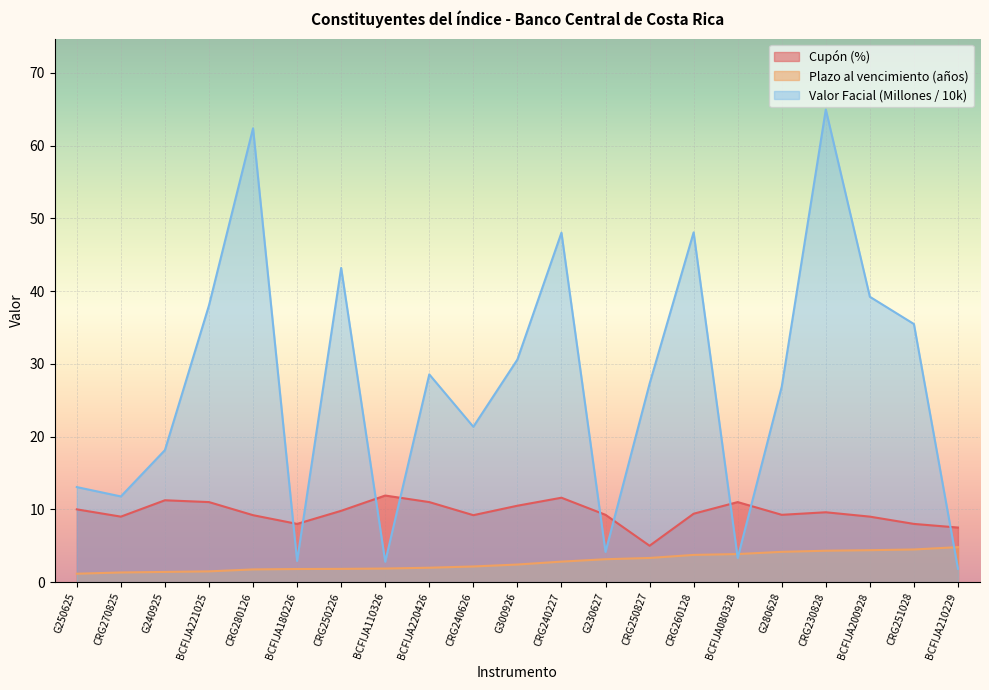

Is it true that Plazo al vencimiento en años equals 2.4 at G300926?

True